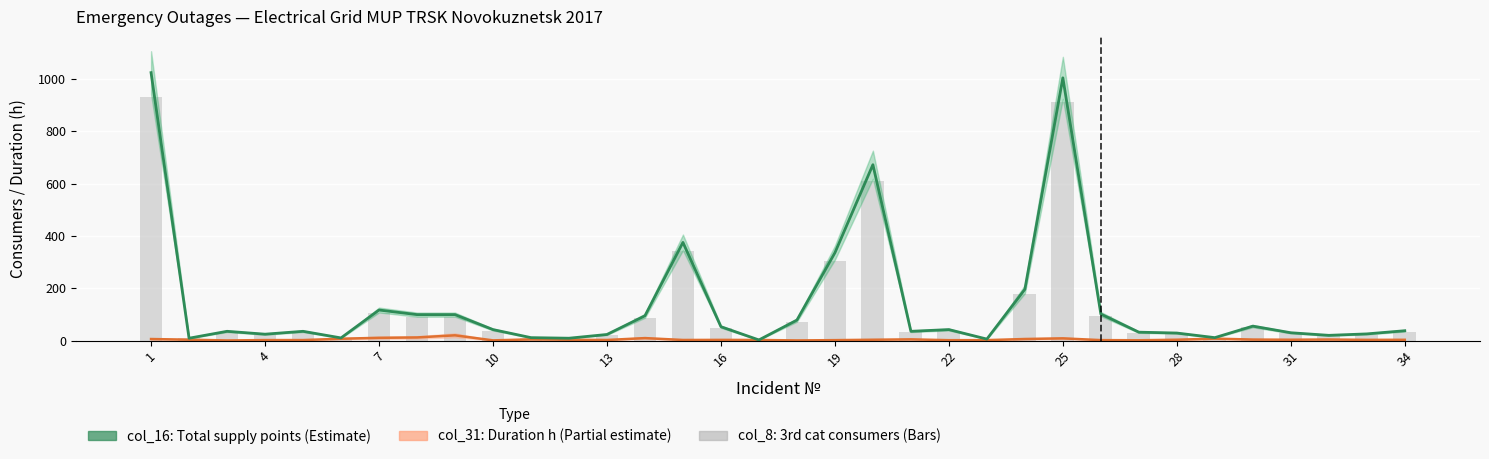

Is it true that the value at 7 is 50?

False